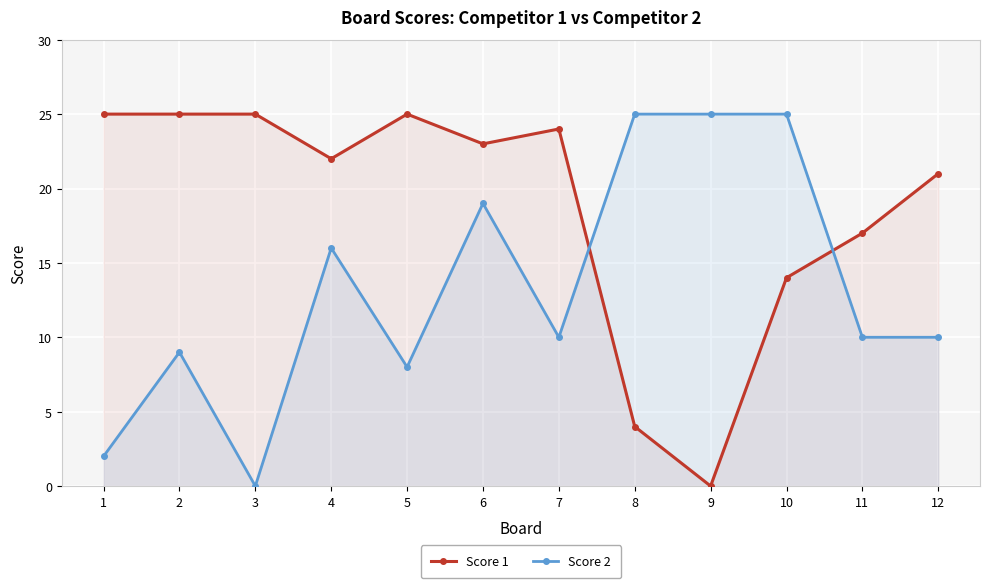

Reading right to left, list all the values displayed in this chart.

Score 1: 12=21	11=17	10=14	9=0	8=4	7=24	6=23	5=25	4=22	3=25	2=25	1=25
Score 2: 12=10	11=10	10=25	9=25	8=25	7=10	6=19	5=8	4=16	3=0	2=9	1=2